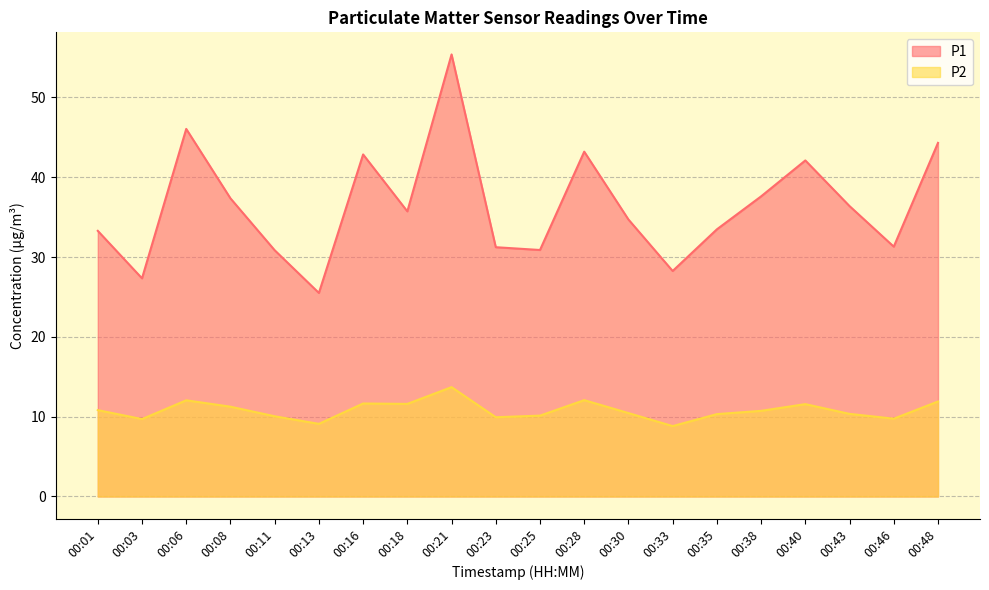

Which has a higher value, 00:35 or 00:08?

00:08